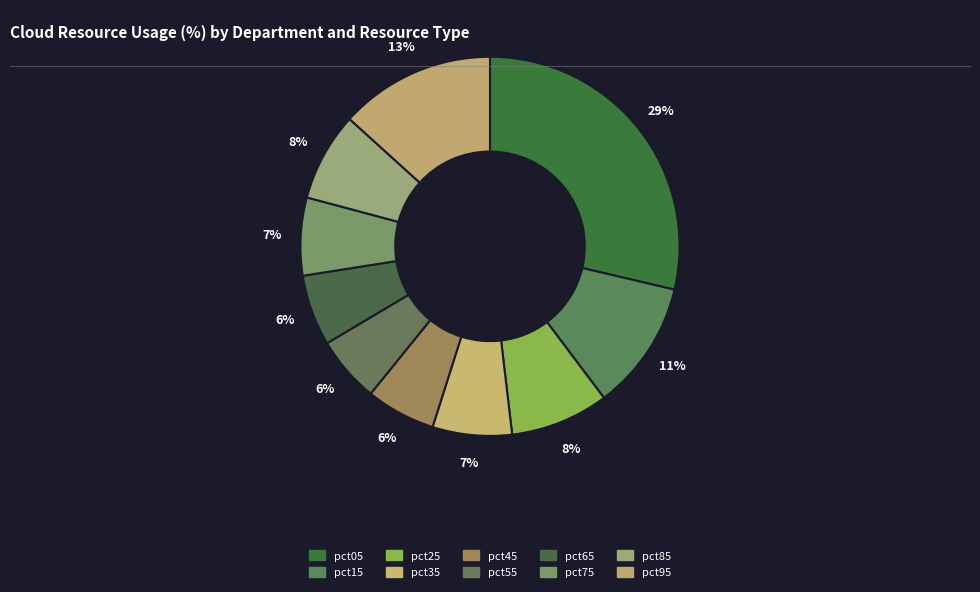

Which category has the biggest portion of the pie?

pct05